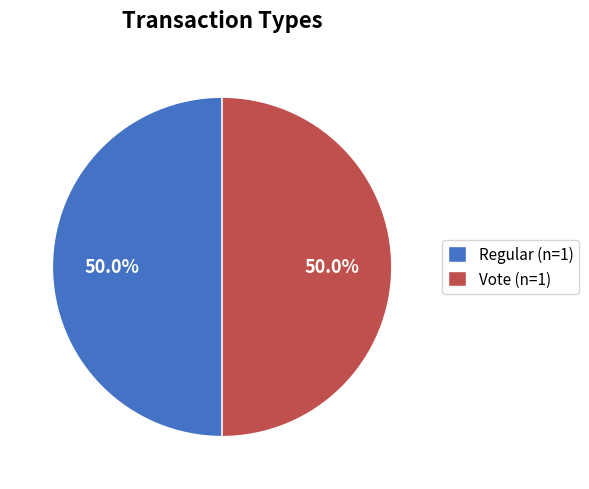

The Vote slice represents 99% of the pie. True or false?

False